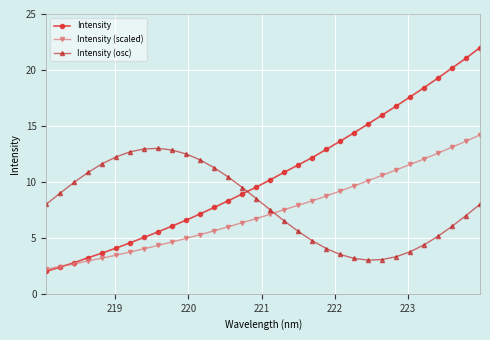

What is the difference between the second highest and second lowest values in the Intensity (scaled) series?

11.2